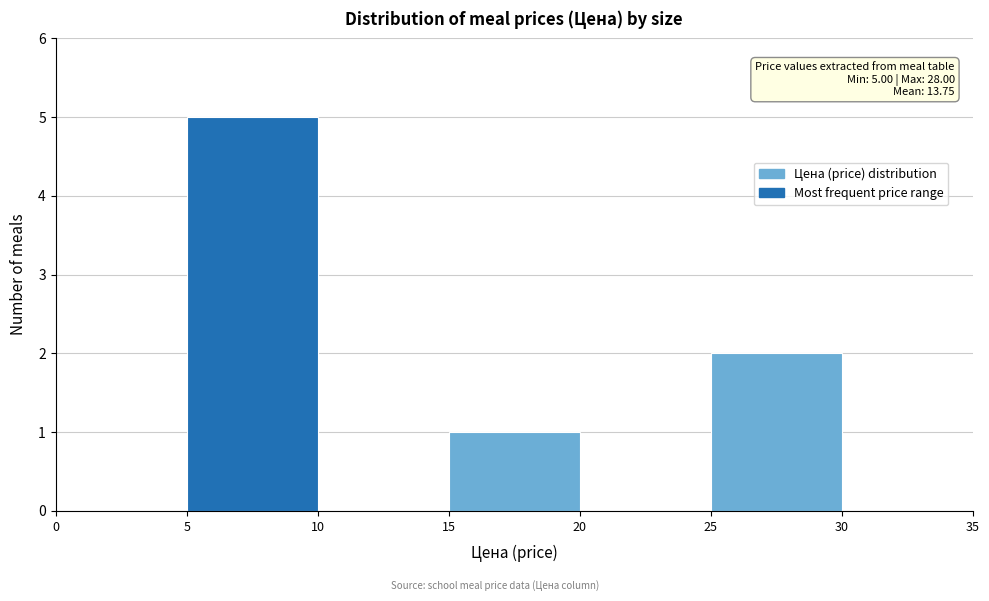

Over which range of the x-axis is the bar tallest?

5 to 10